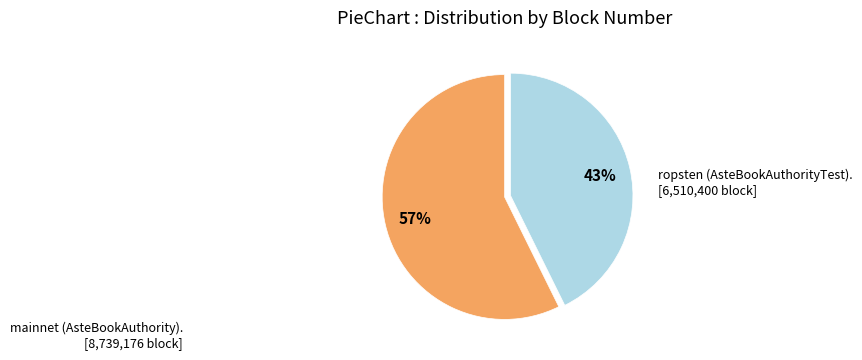

Is there any slice that represents more than half of the pie?

Yes